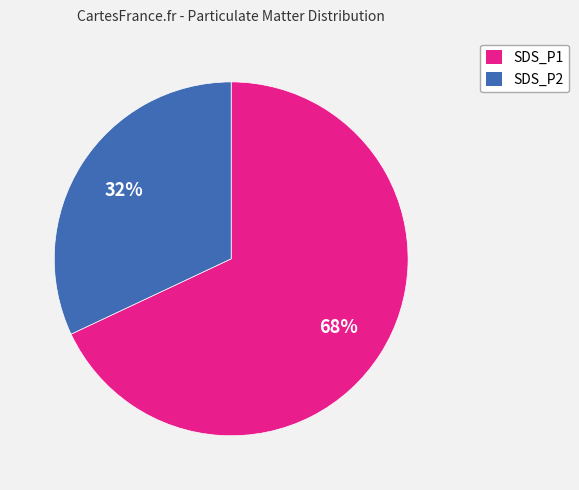

True or false: SDS_P1 accounts for 77% of the total.

False